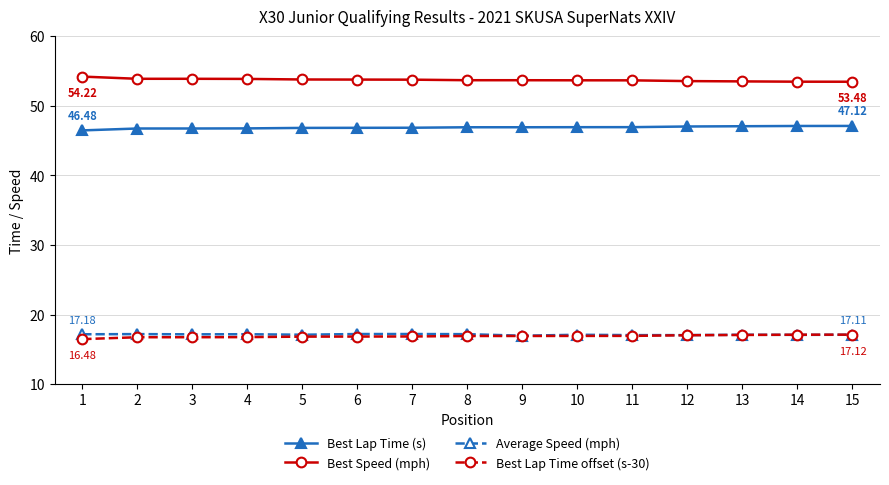

What is the average value of the Best Speed (mph) series?

53.7